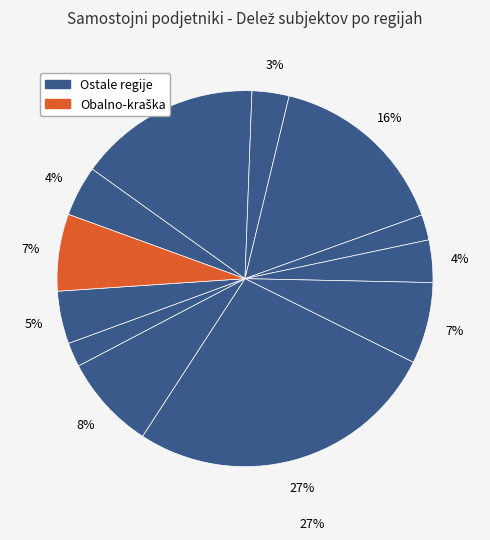

Count the number of slices in the pie.

12